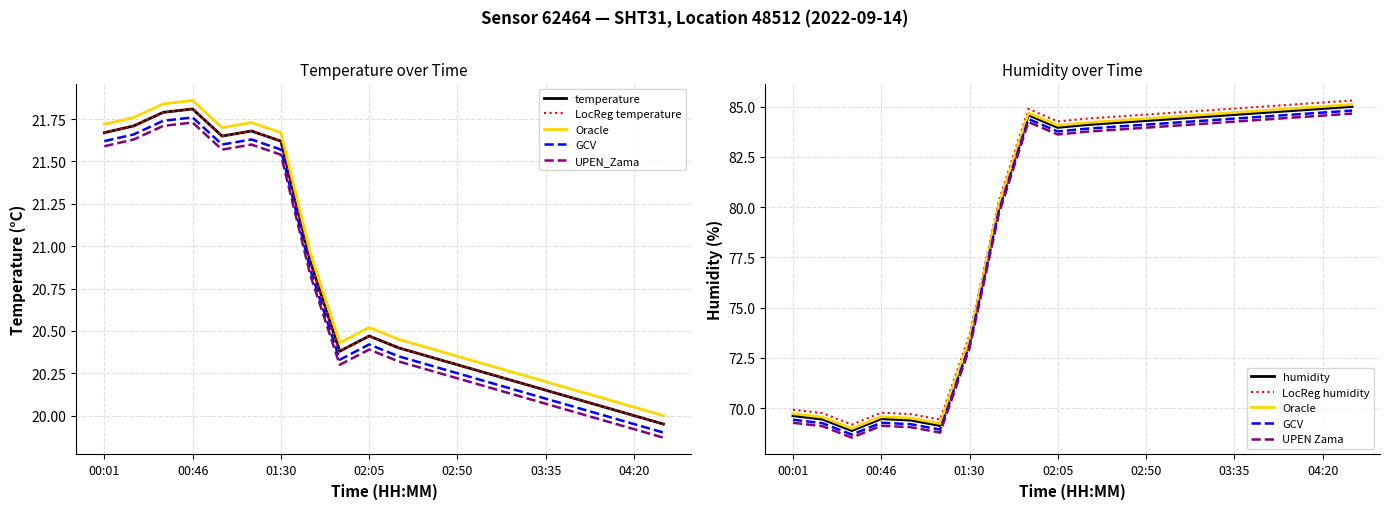

The value of humidity at 04:35 is 32.9. True or false?

False